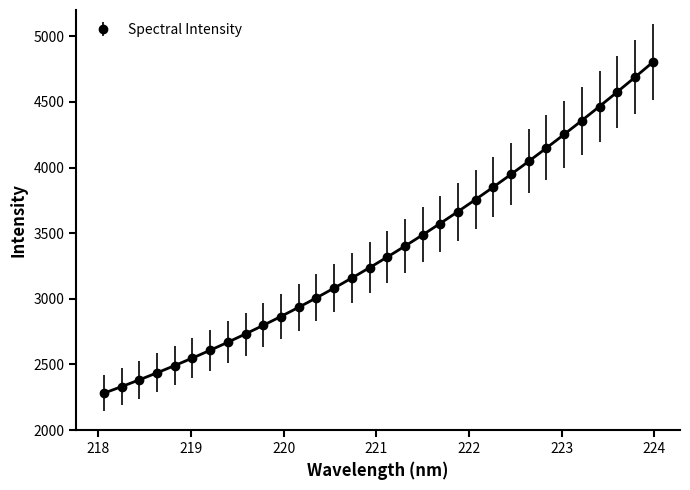

True or false: the data shows 747.2 at 221.3083.

False